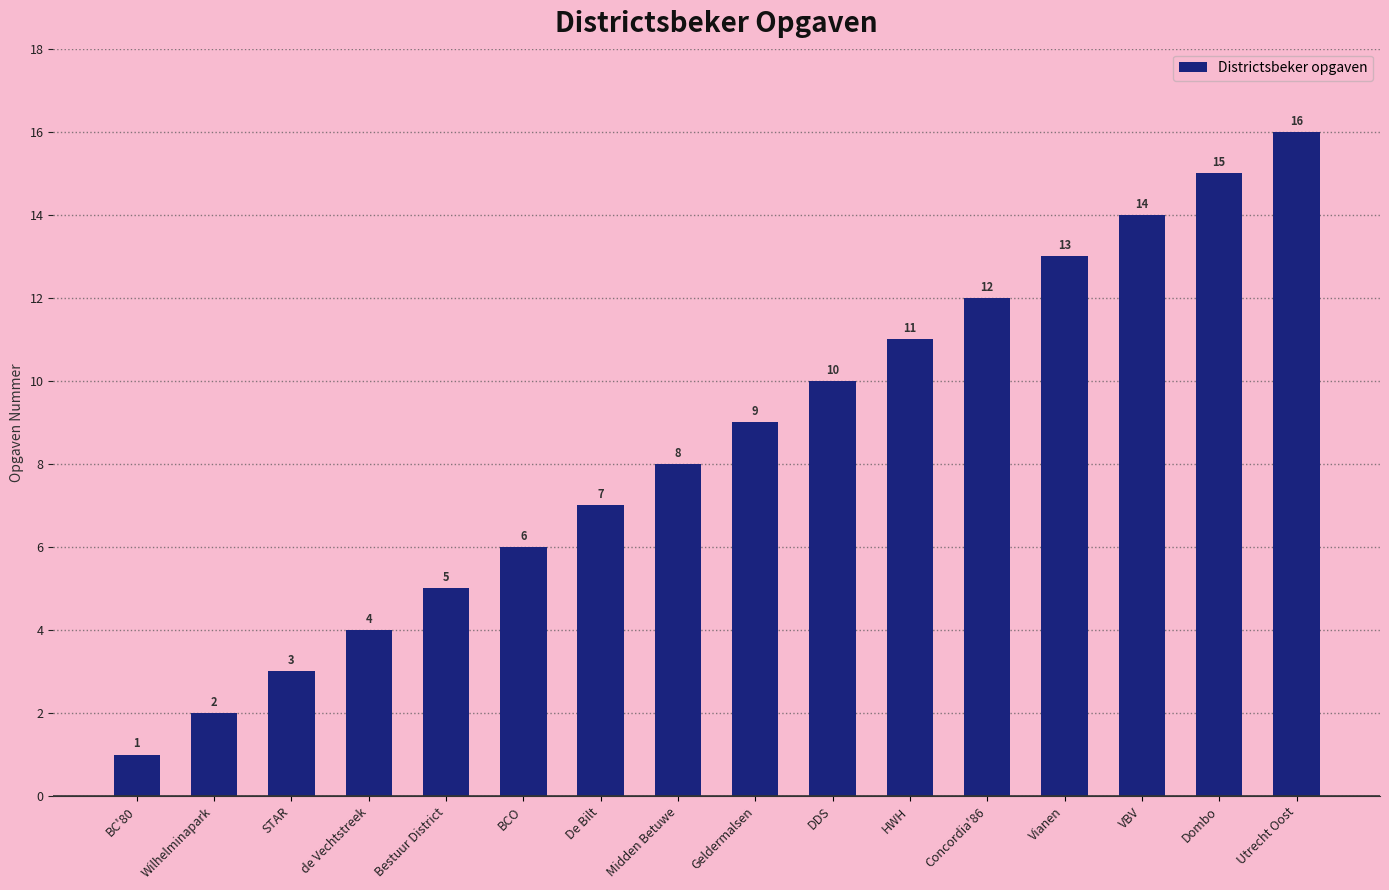

What is the change in value from STAR to De Bilt?

+4